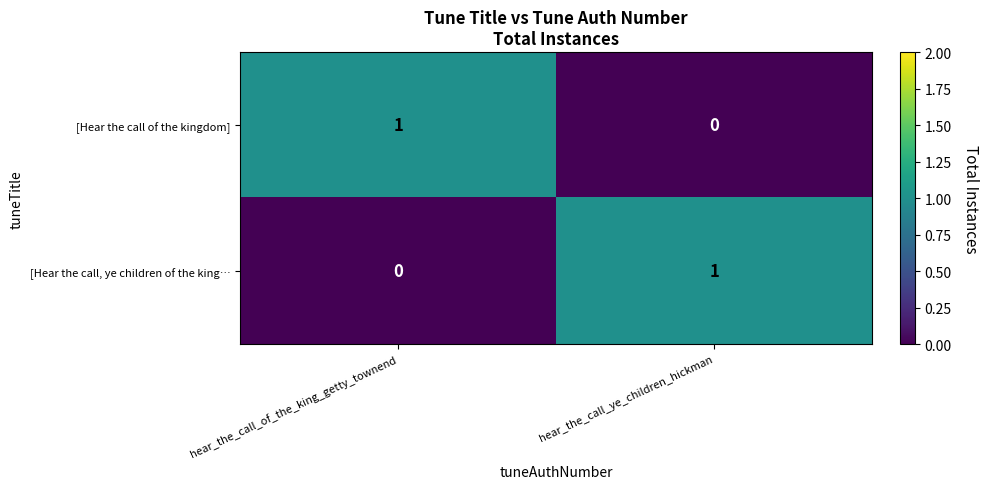

The value of [Hear the call, ye children of the king… at hear_the_call_ye_children_hickman is 1. True or false?

True